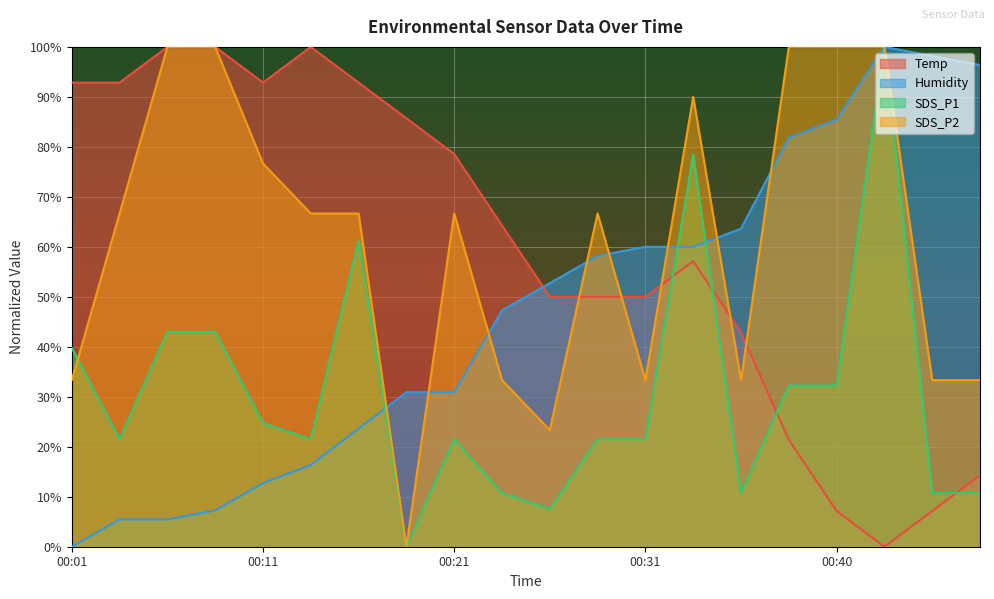

Rank the series at 00:43 from highest to lowest value.

Humidity, SDS_P1, SDS_P2, Temp